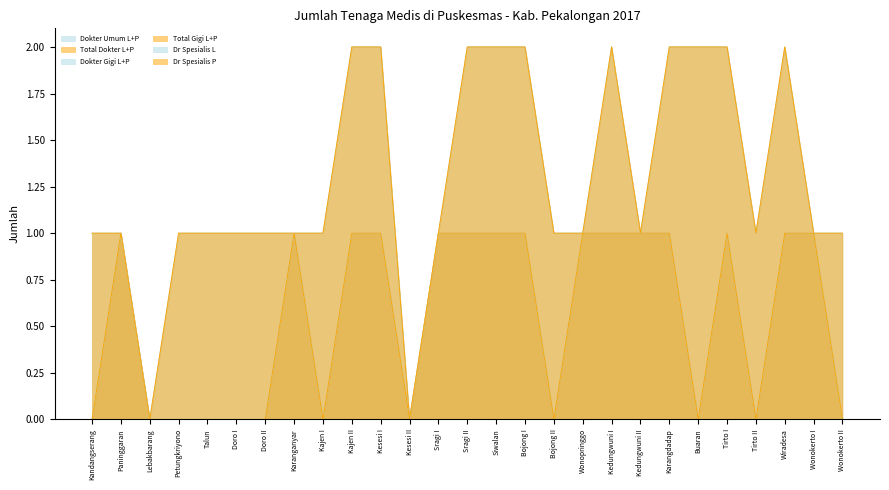

At how many categories does at least one series exceed 0?

25